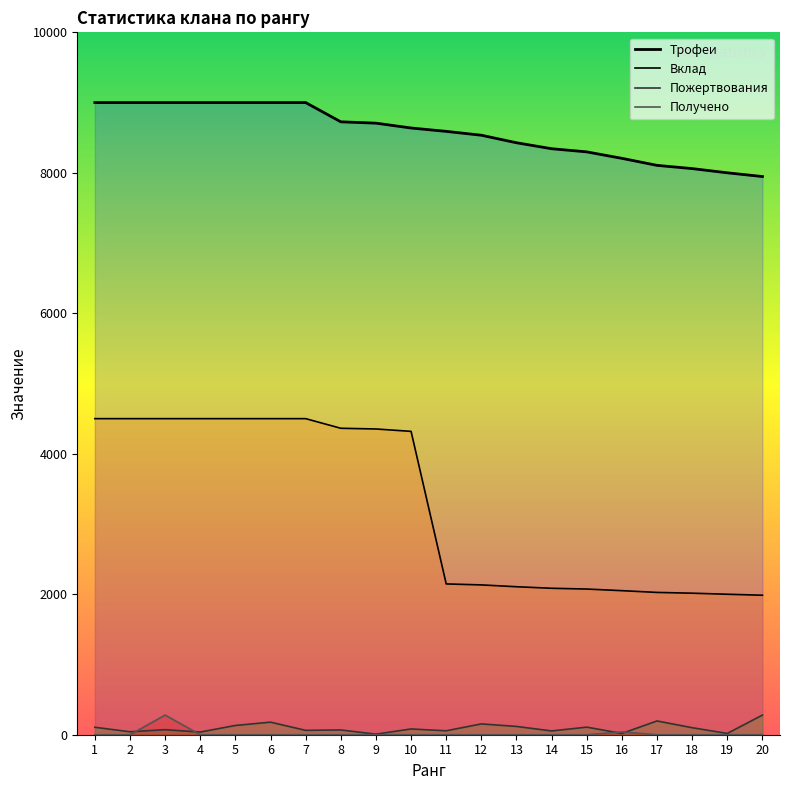

Is it true that Вклад equals 2848 at 3?

False